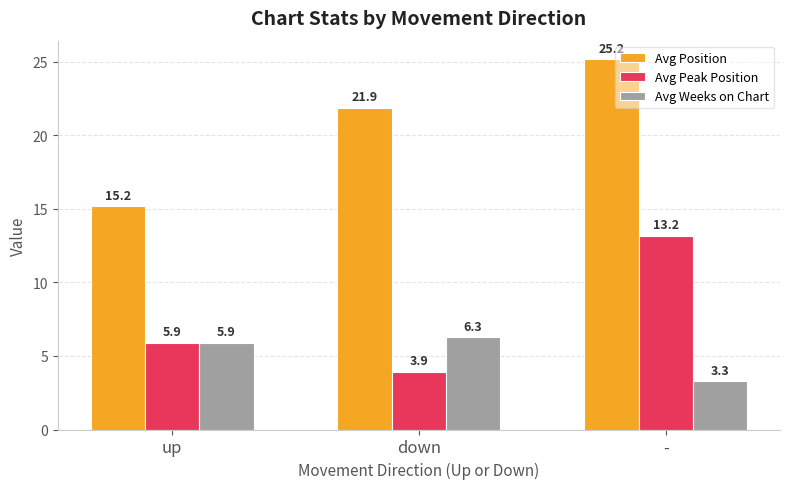

What value does the Avg Weeks on Chart series have at -?

3.3